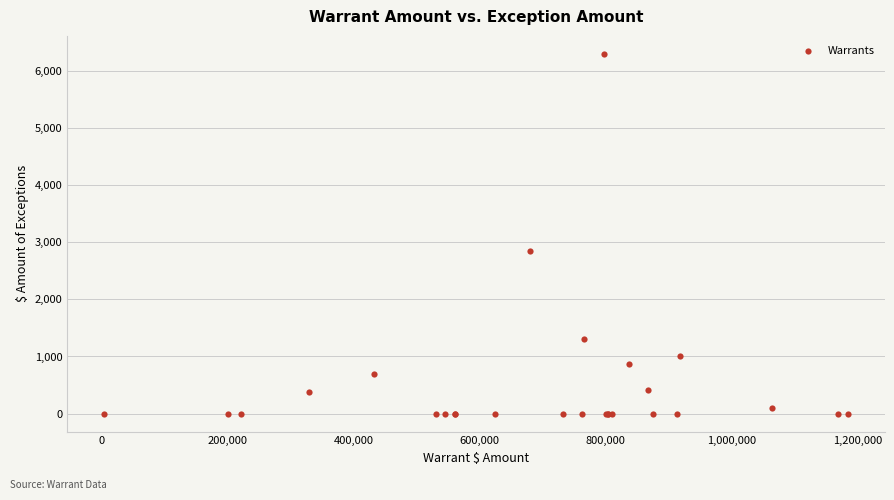

What Y value in the scatter plot is closest to 3150?

2845.9